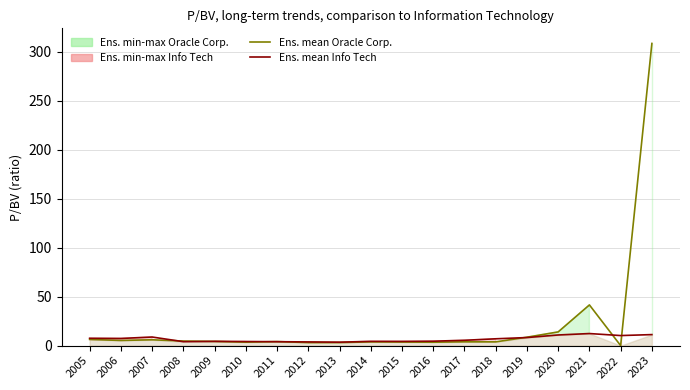

How many data points in Ens. mean Info Tech are less than 5?

9